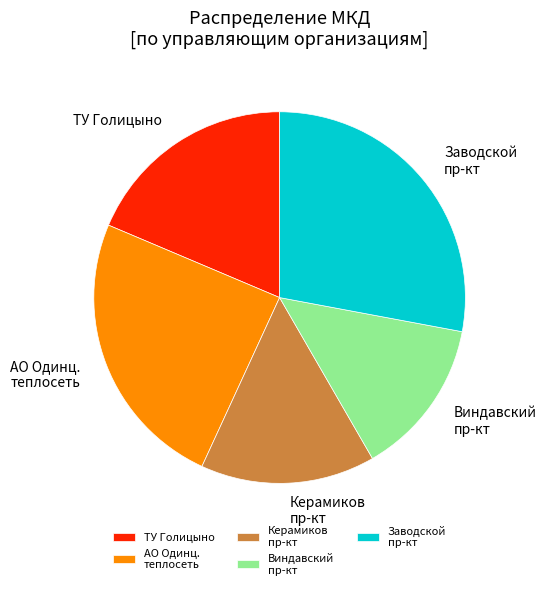

Does any single category account for the majority?

No